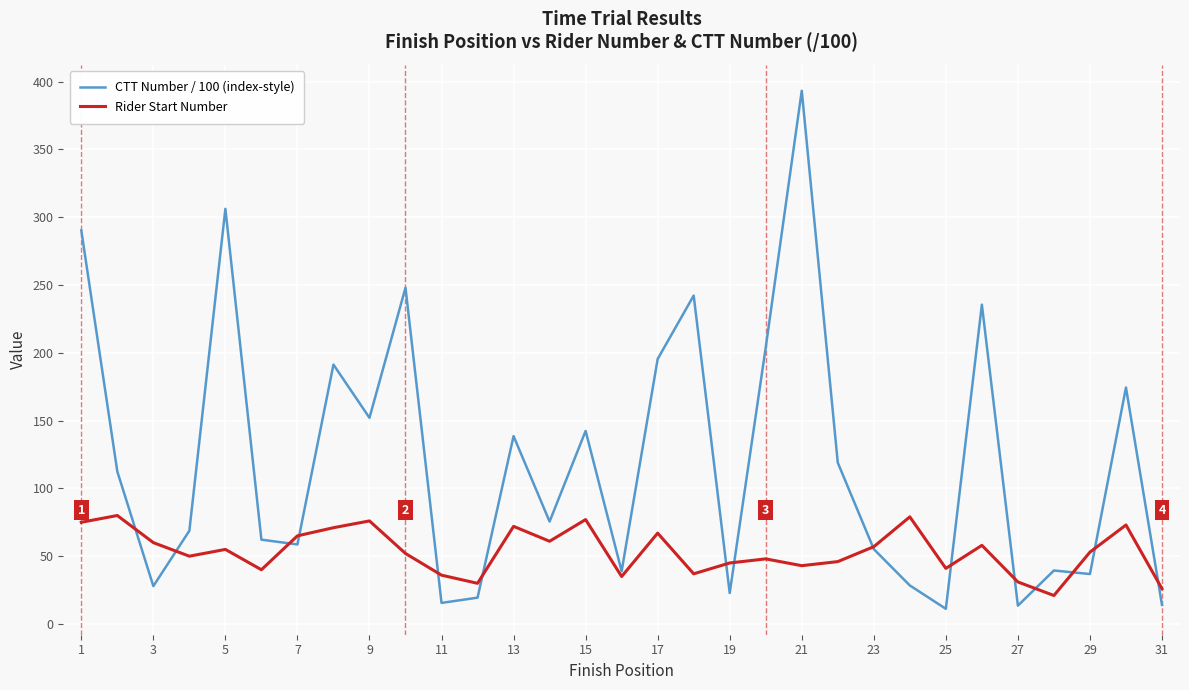

What is the smallest value displayed?

11.2